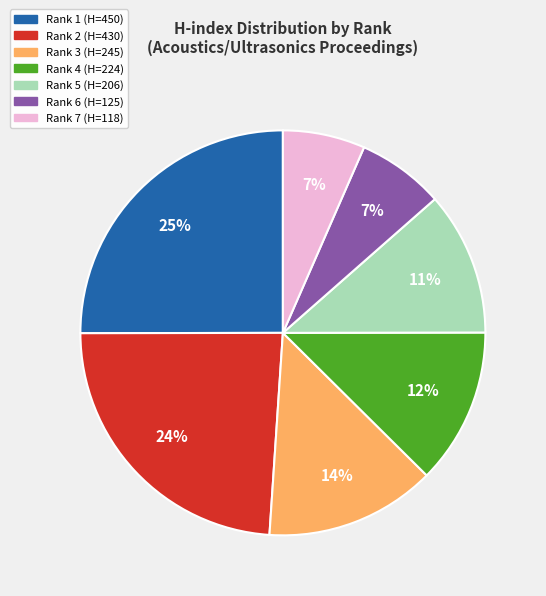

Between Rank 5 (H=206) and Rank 1 (H=450), which is larger?

Rank 1 (H=450)